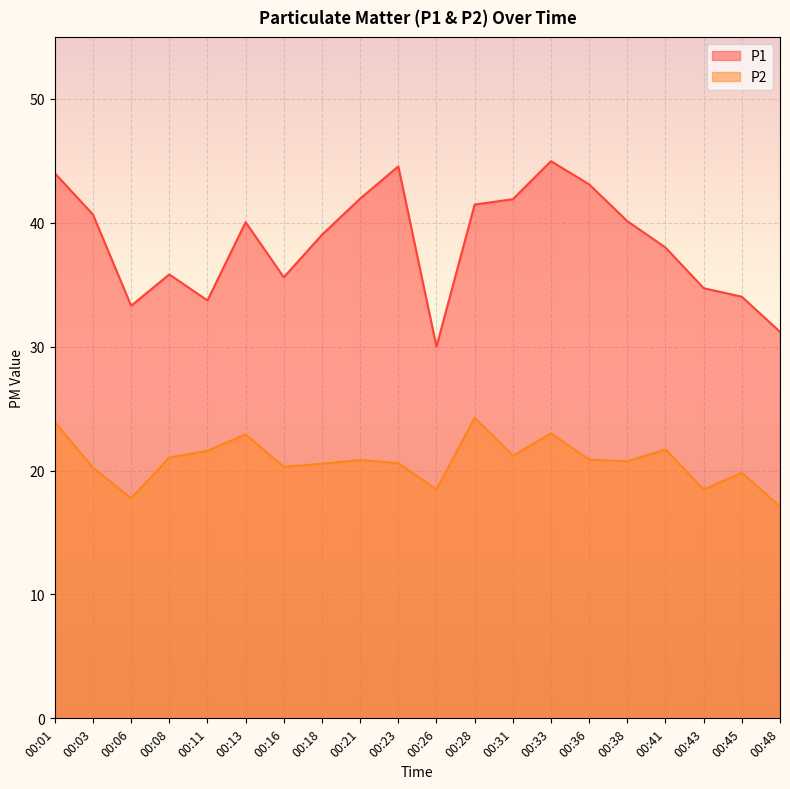

At which category does P2 reach its first local valley?

00:06